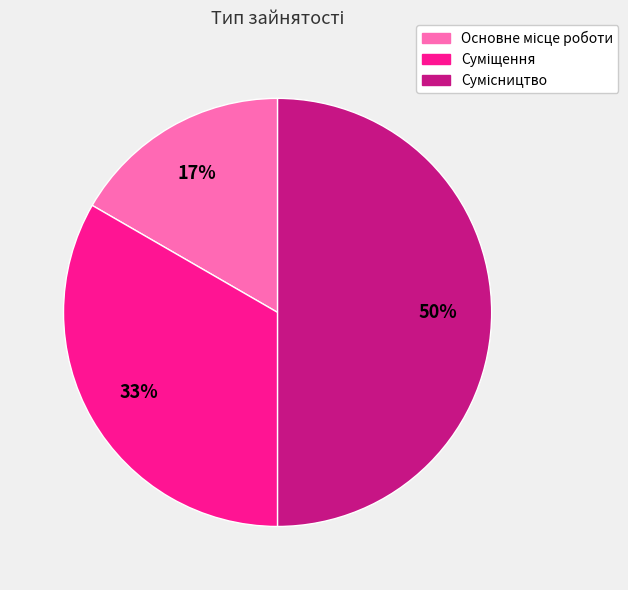

To the nearest percent, what is the difference between the largest and smallest slice percentages?

33%